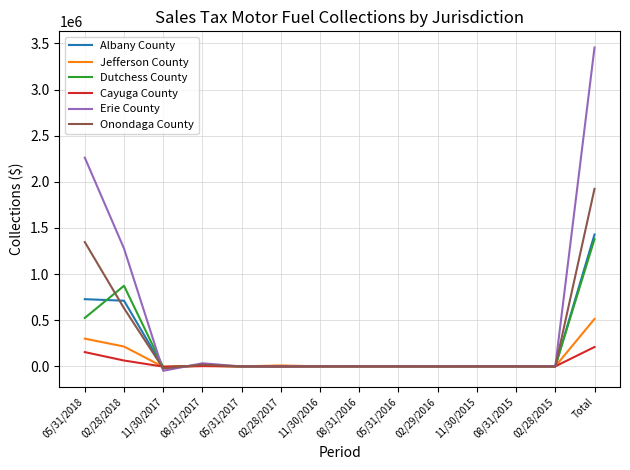

Which series has the largest total across all categories?

Erie County